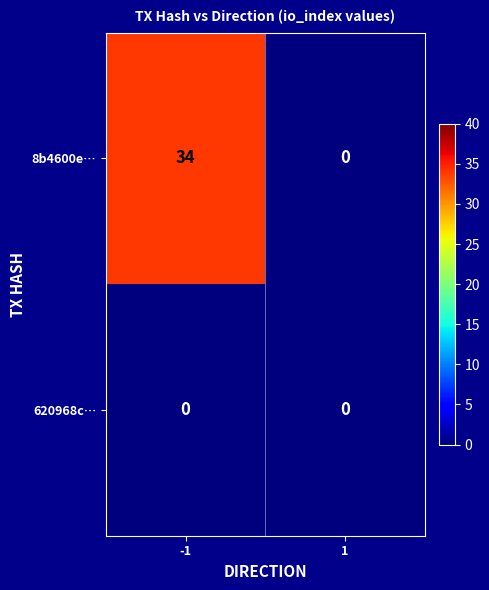

True or false: 8b4600e… has a value of 34 at -1.

True